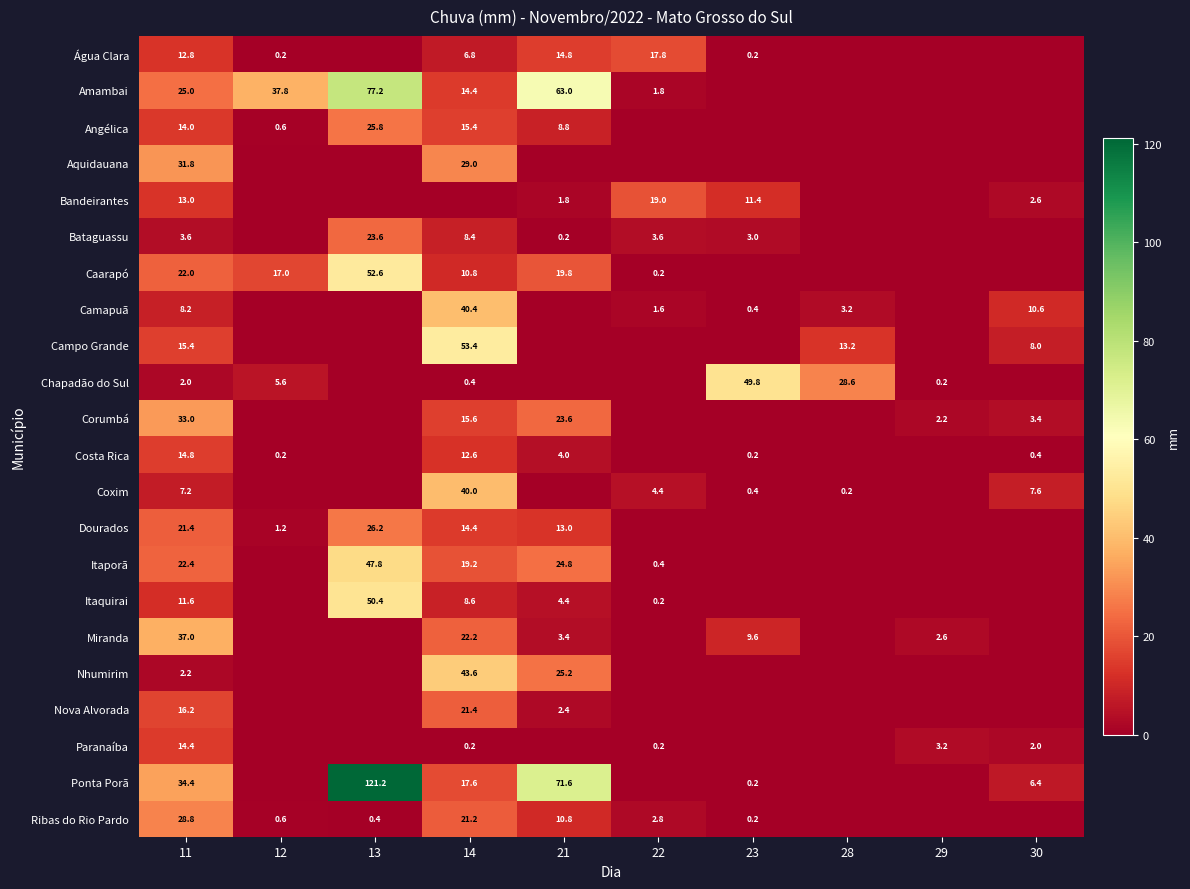

What is the difference between the highest and lowest values at 11?

35.0